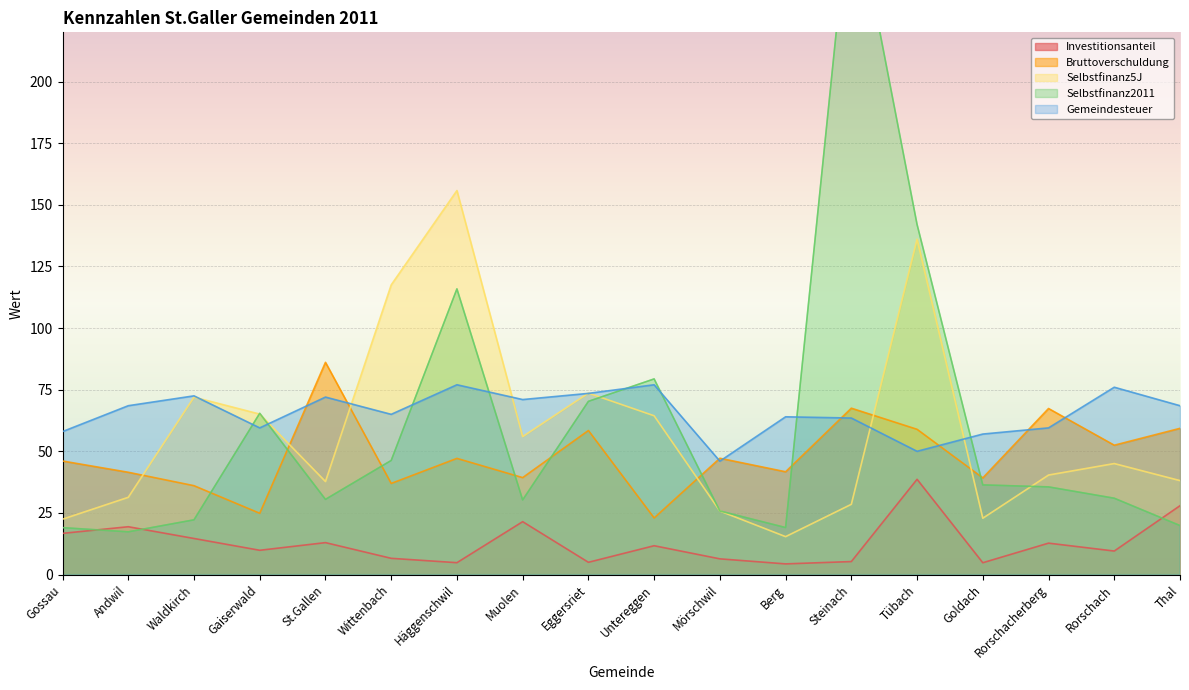

What is the label of the 7th point from the right?

Berg